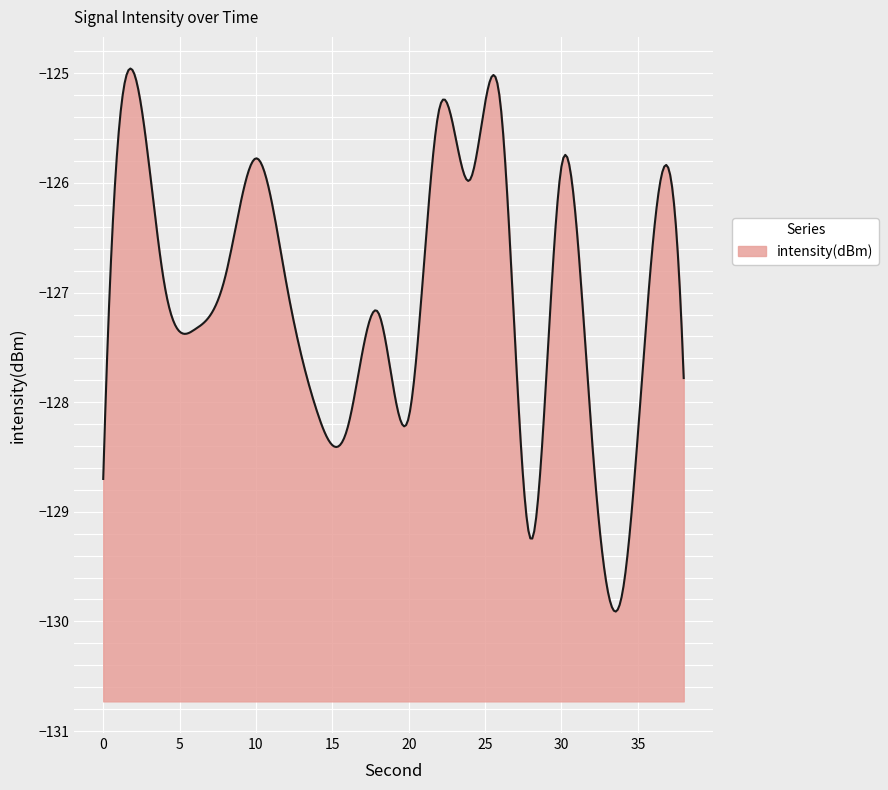

The chart shows a value of -128.7 at 0. True or false?

True